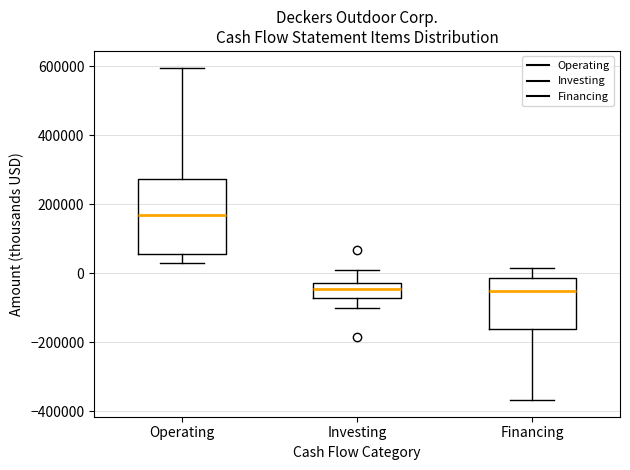

Reading left to right, transcribe this box plot: for each box, give where its median line is, the range the box spans, and where its two whiskers end, as read against the y-axis. The values are not printed on the chart, so give them approximately, as read against the axis.

Operating: median 160000, box 60000 to 280000, whiskers 20000 to 600000
Investing: median -40000, box -80000 to -20000, whiskers -100000 to 0
Financing: median -60000, box -160000 to -20000, whiskers -360000 to 20000